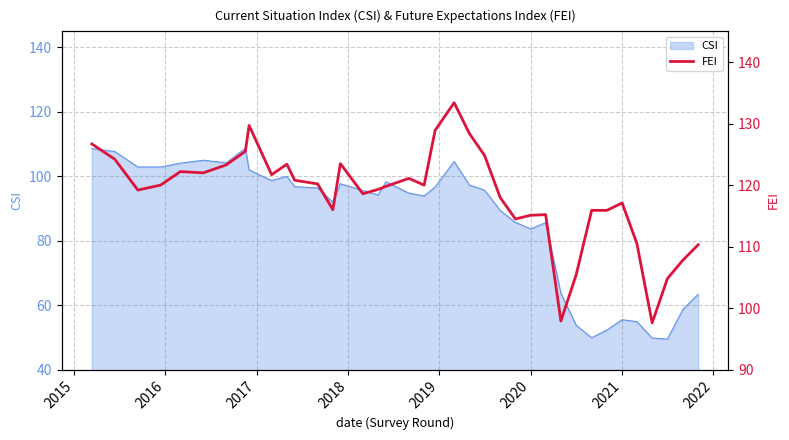

What is the label of the 3rd point from the left?

2016